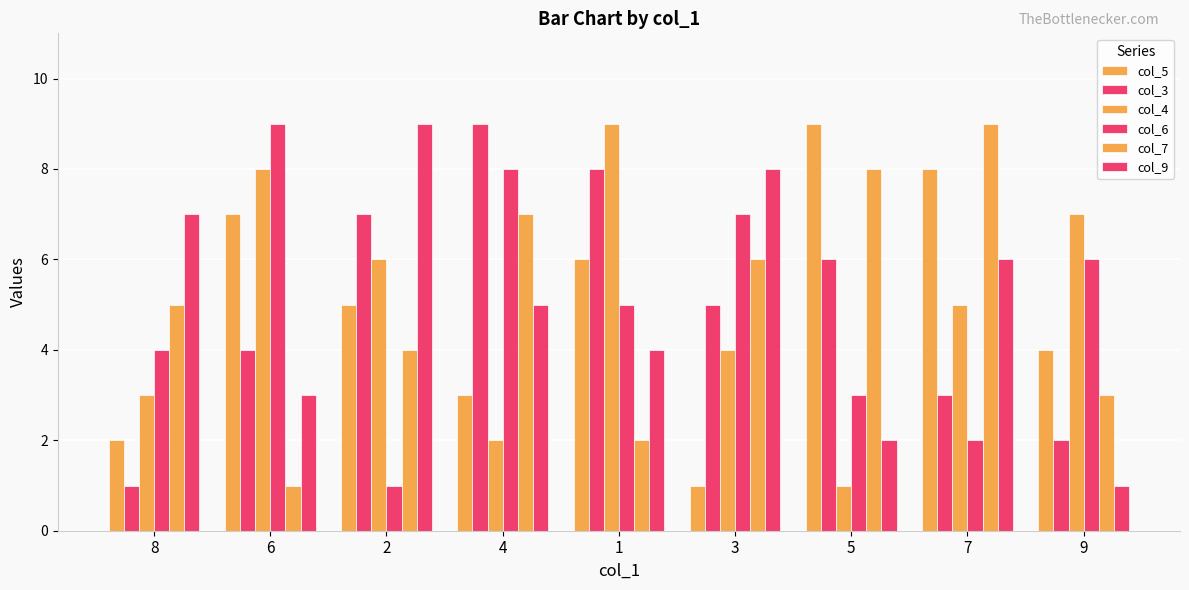

What is the sum of the col_9 values at 4 and 7?

11